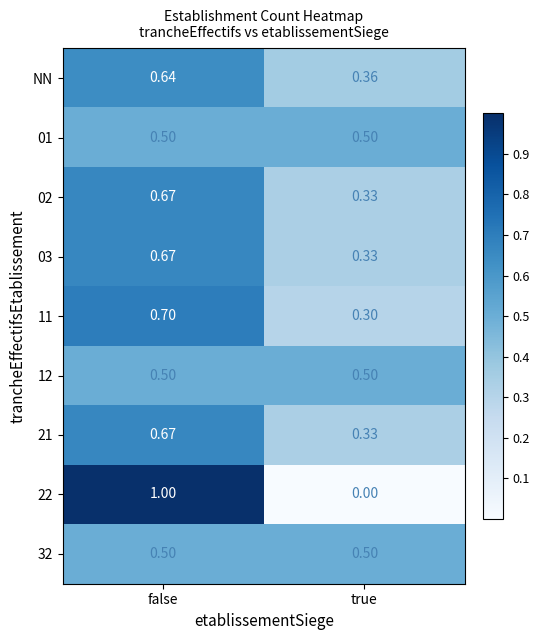

Rank the categories by 22 value from lowest to highest.

true, false